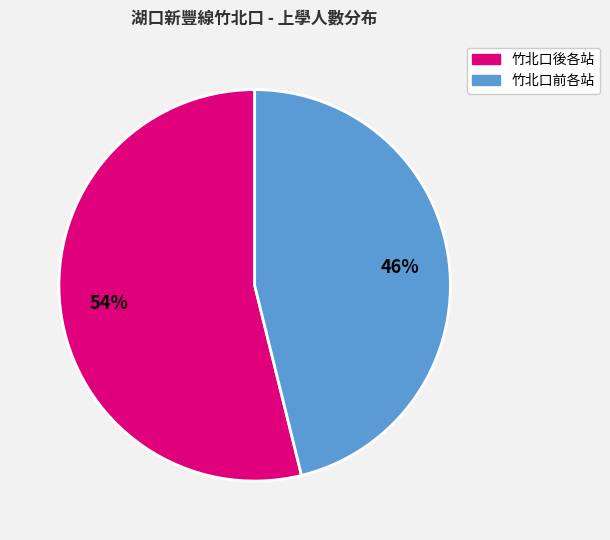

To the nearest percent, what is the average slice percentage?

50%